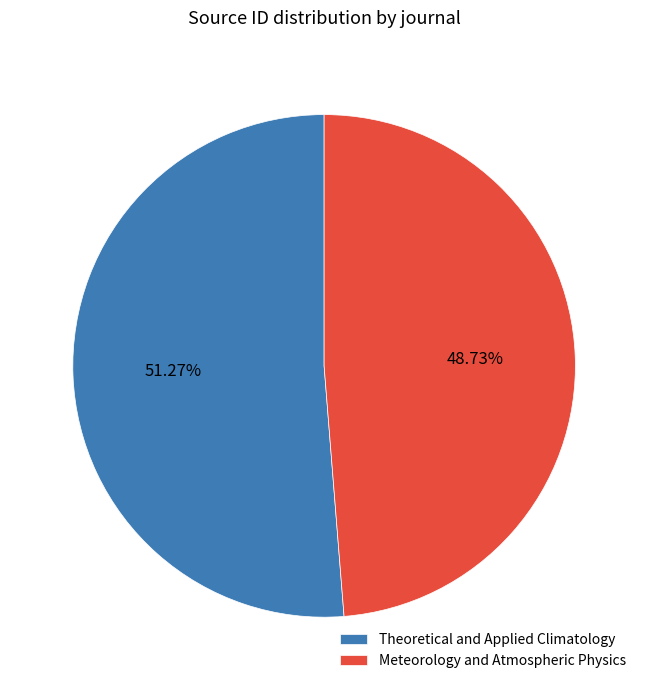

How many slices are in this pie chart?

2